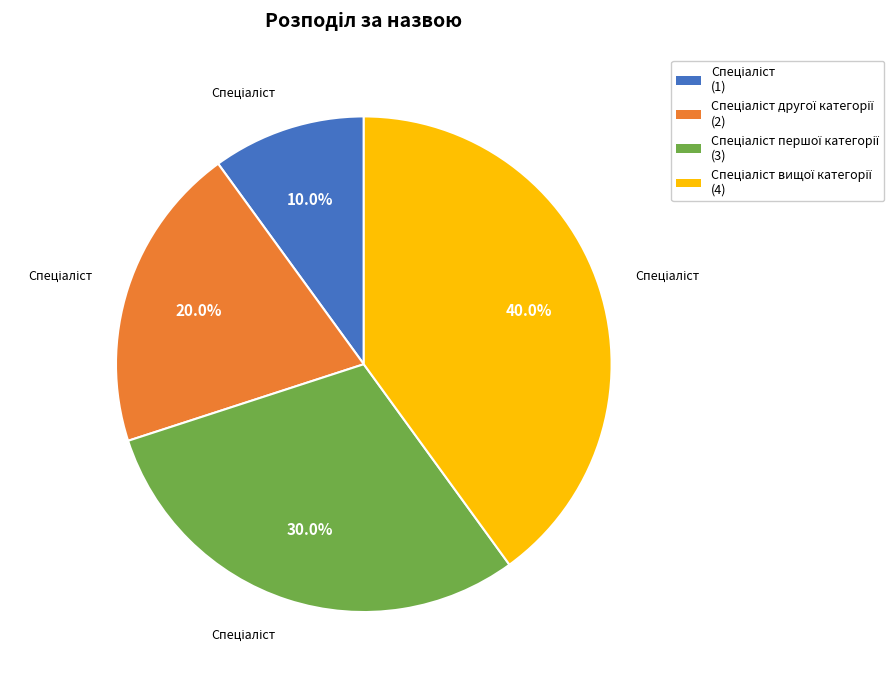

Is there a majority slice in this chart?

No